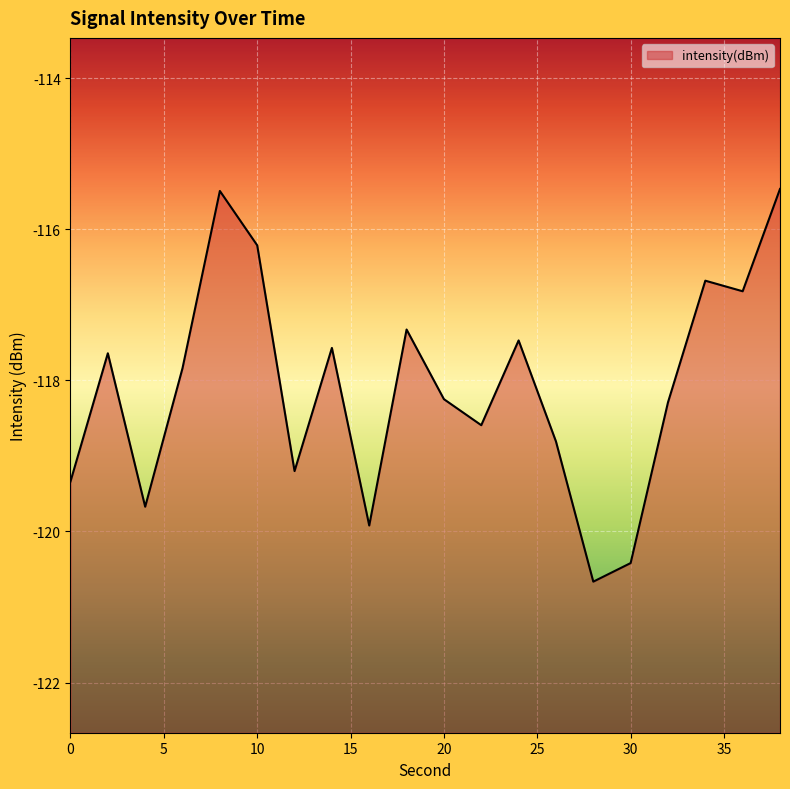

What is the change in value from 14 to 18?

+0.2